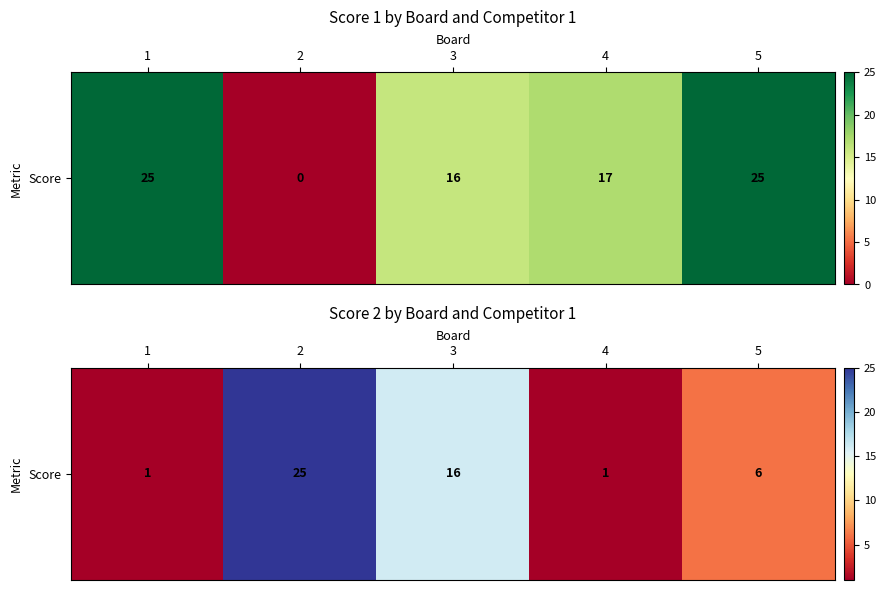

Between 5 and 1, which is larger?

5